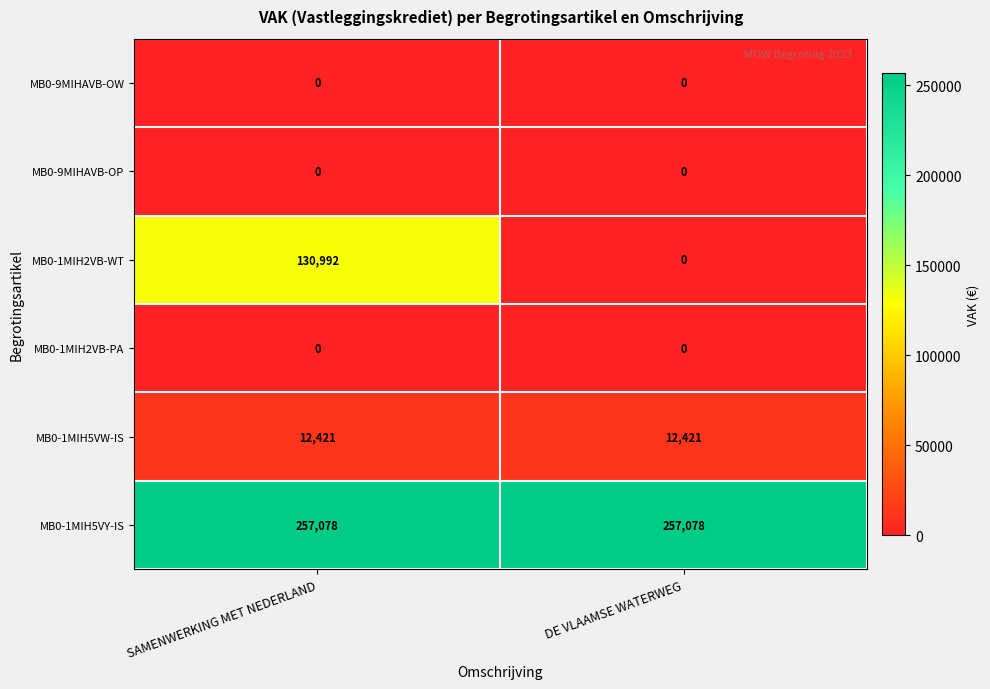

What is the total value across all series at SAMENWERKING MET NEDERLAND?

400491